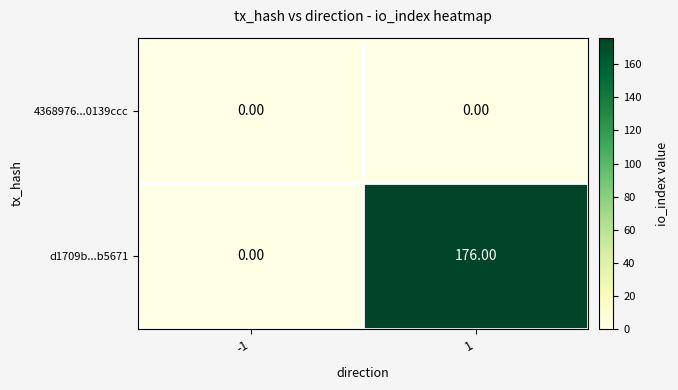

What is the difference between the highest and lowest values at 1?

176